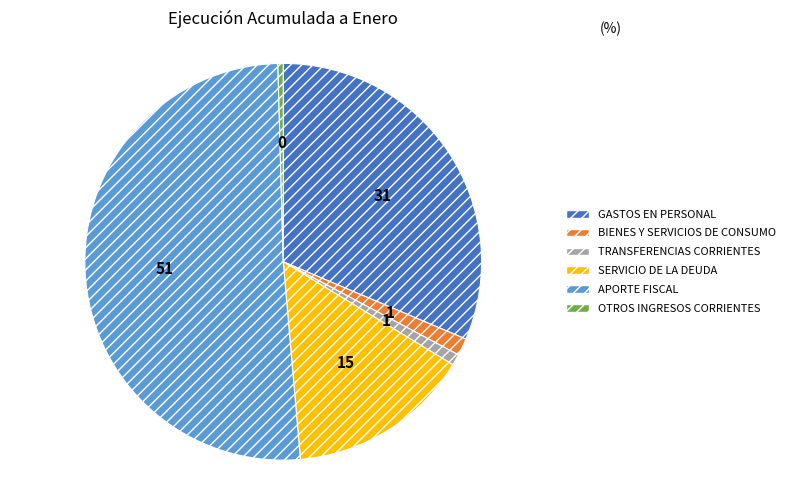

Count the number of slices in the pie.

6